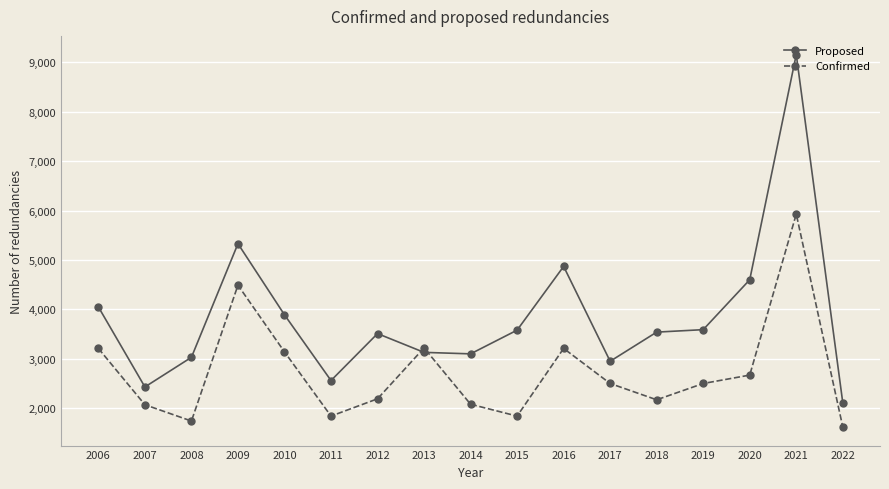

Is it true that Confirmed equals 2500 at 2017?

True